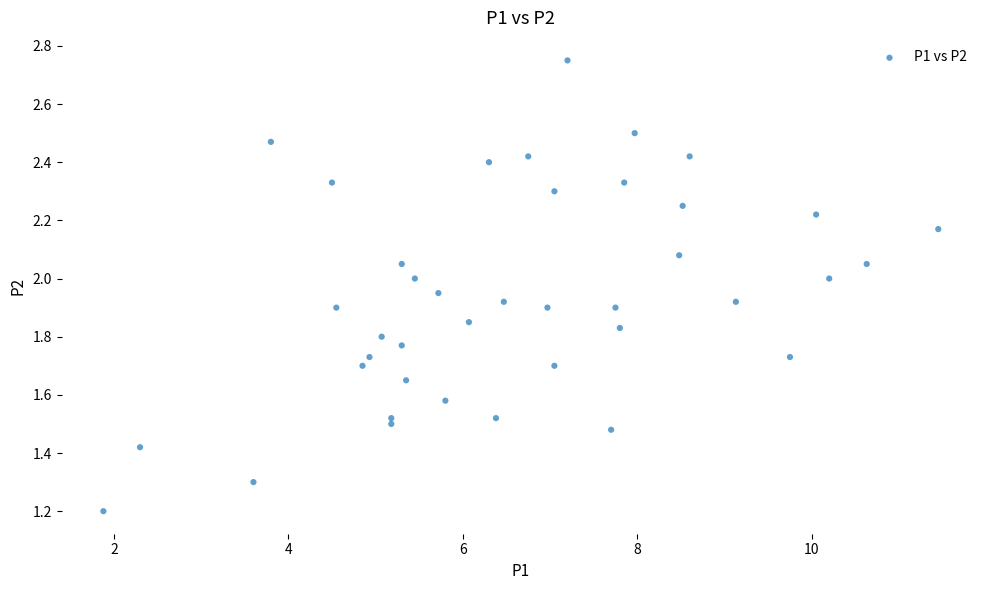

What is the range of X values (max minus min)?

9.6